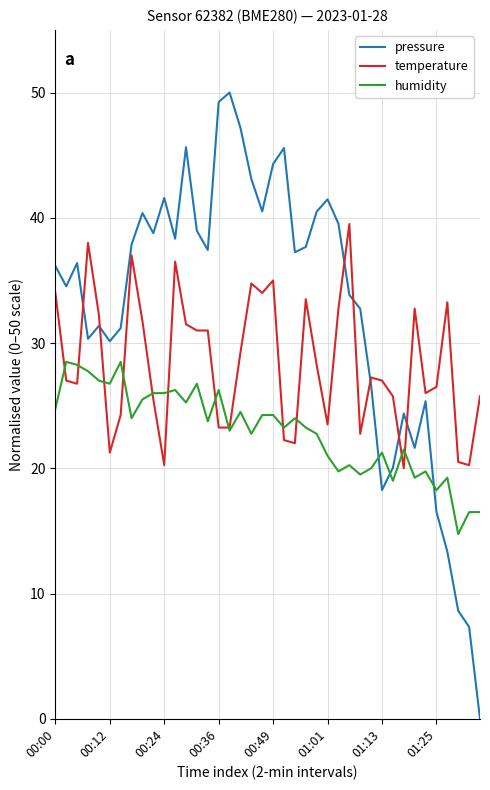

What is the highest value of the temperature series?

39.5